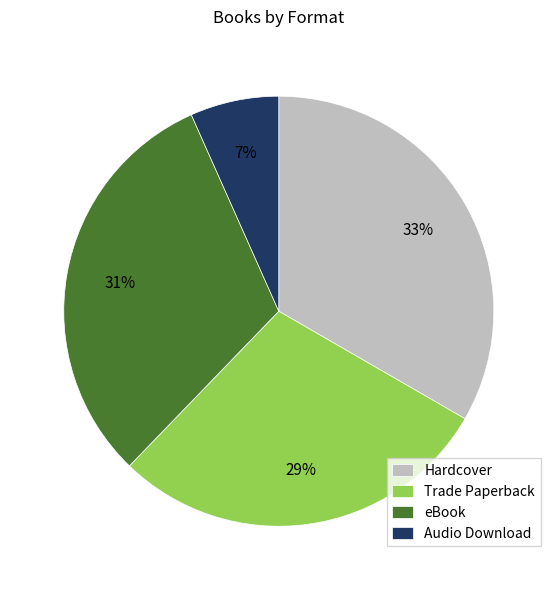

Is it true that eBook is 31% of the pie?

True